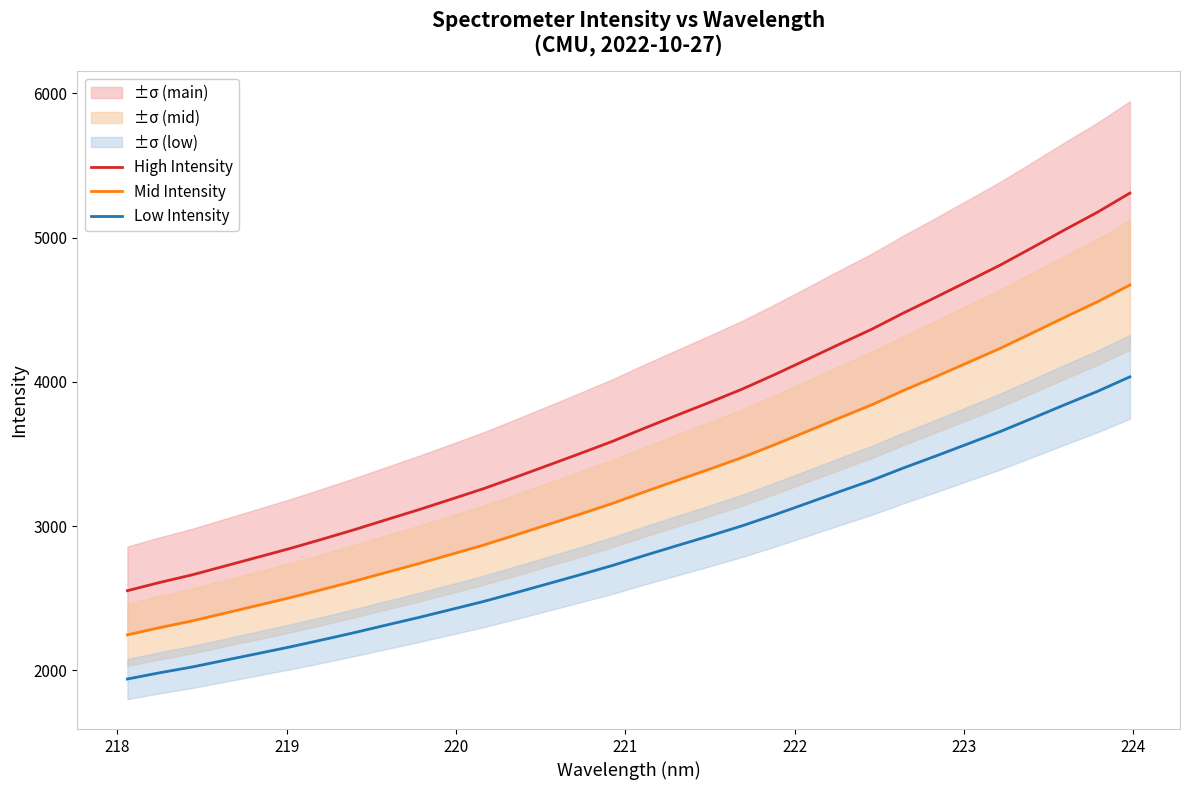

What is the difference between the second highest and second lowest values in the High Intensity series?

2567.8